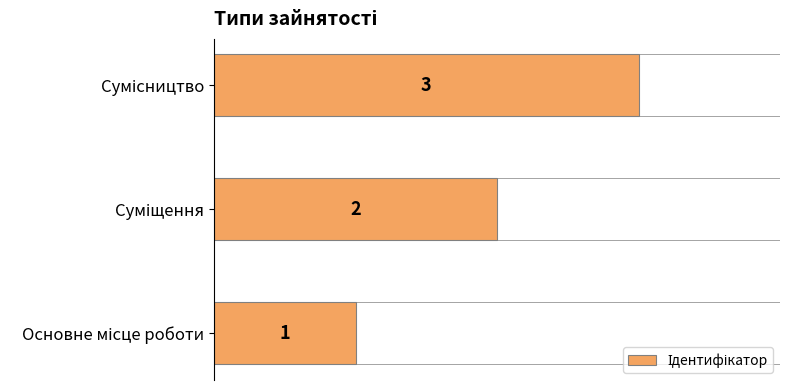

How many data points does each series have?

3